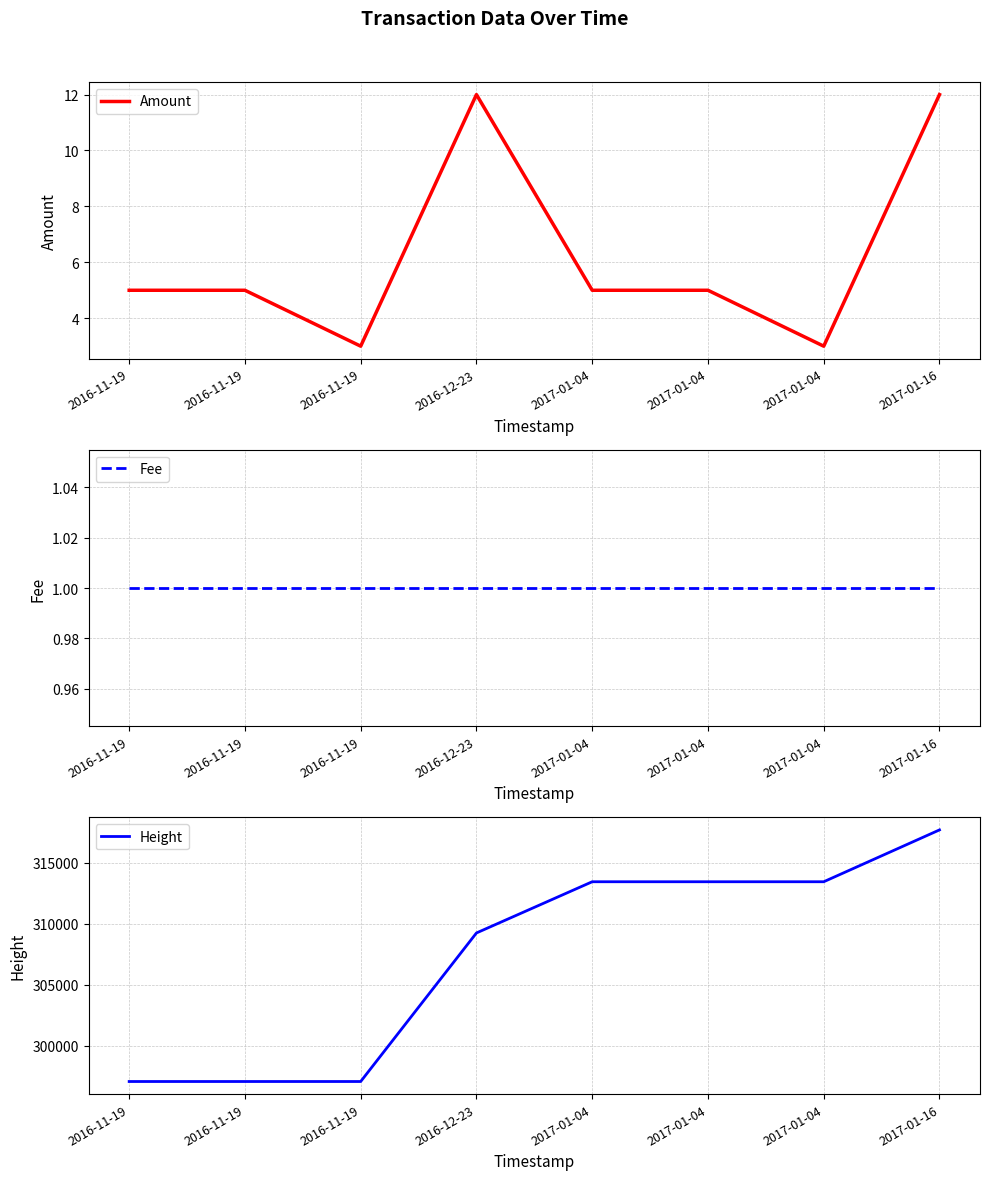

How many lines are shown in the chart?

3